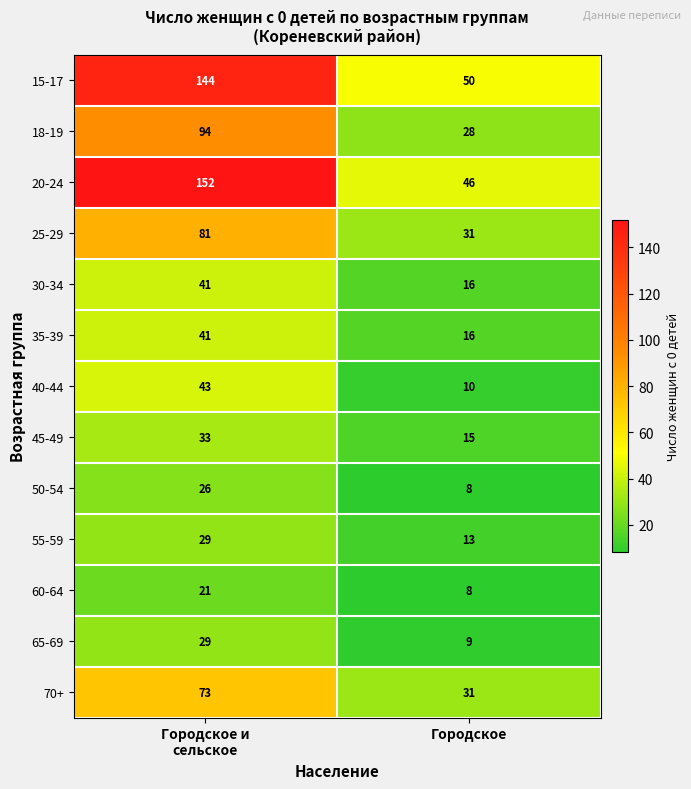

Which category has the lowest value across all series?

Городское